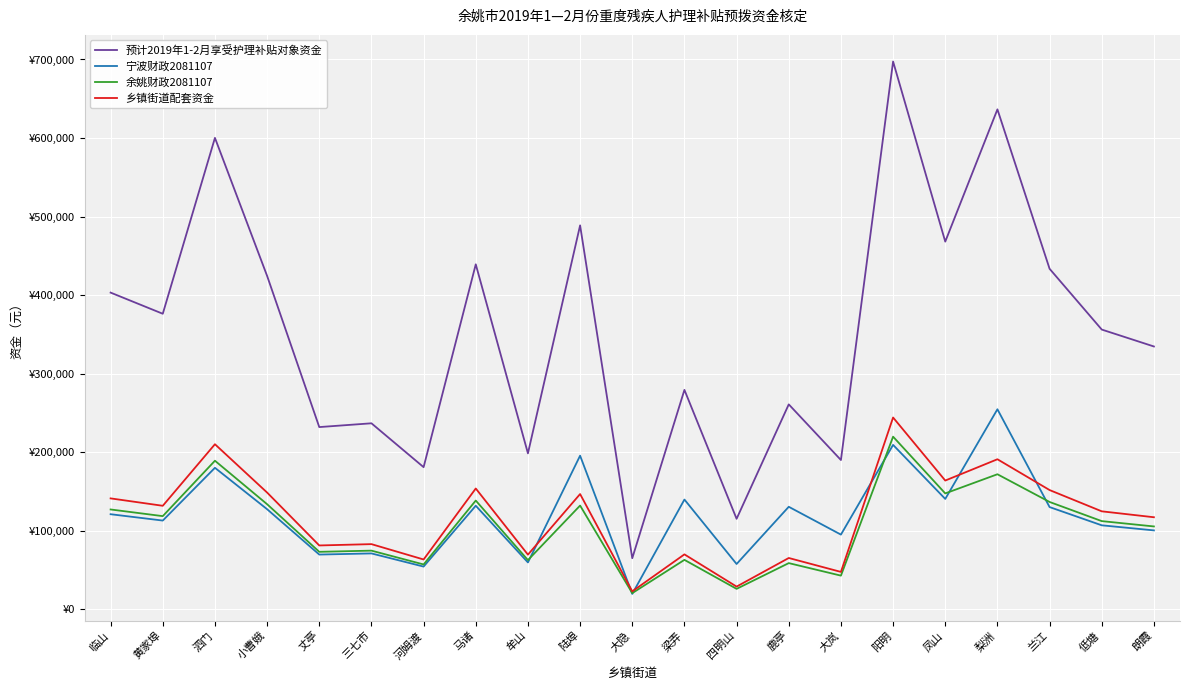

Which series has the largest range (max minus min)?

预计2019年1-2月享受护理补贴对象资金